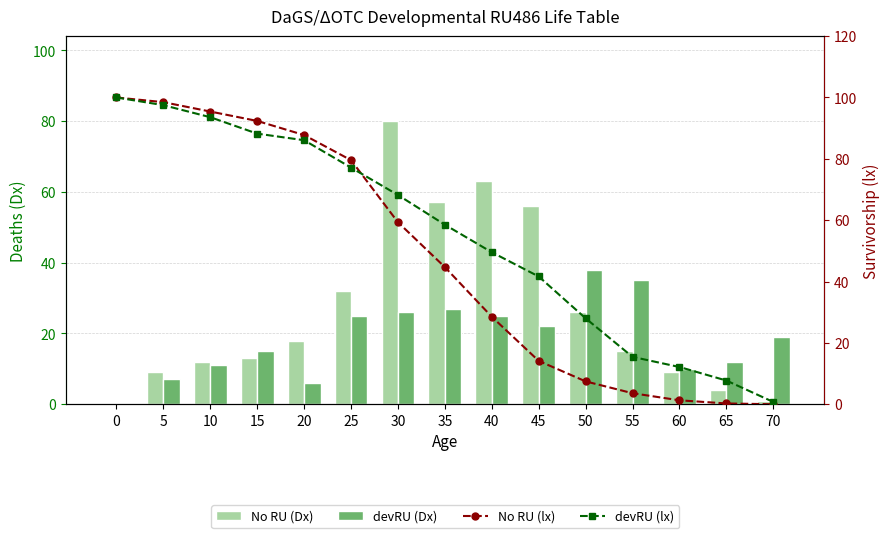

What is the difference between the maximum and second lowest values in the No RU (lx) series?

99.7